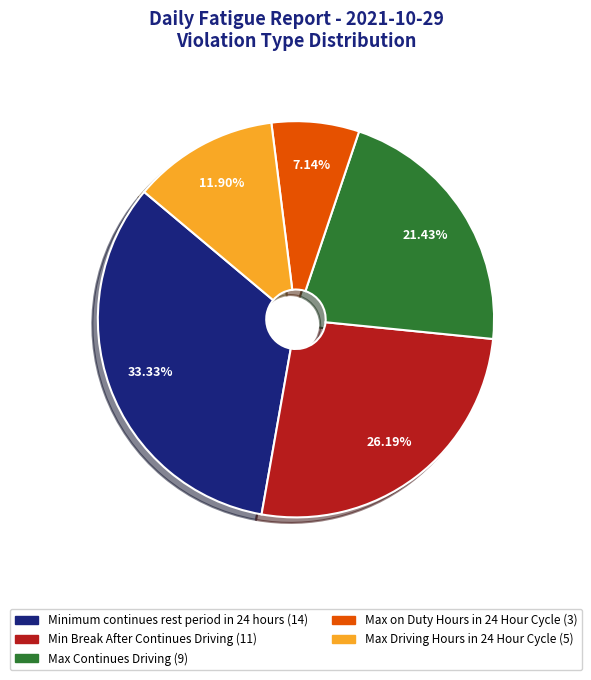

True or false: Minimum continues rest period in 24 hours accounts for 33% of the total.

True